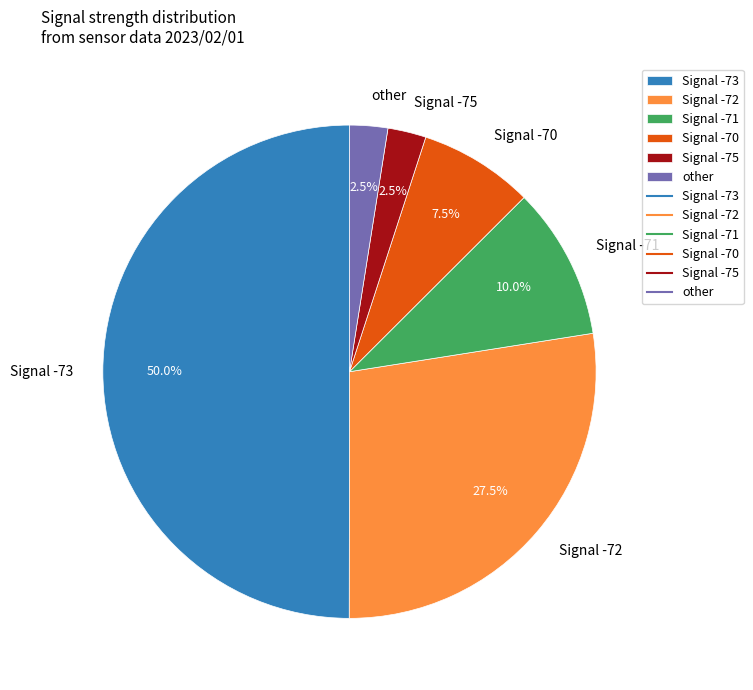

What is the largest slice in the pie chart?

Signal -73